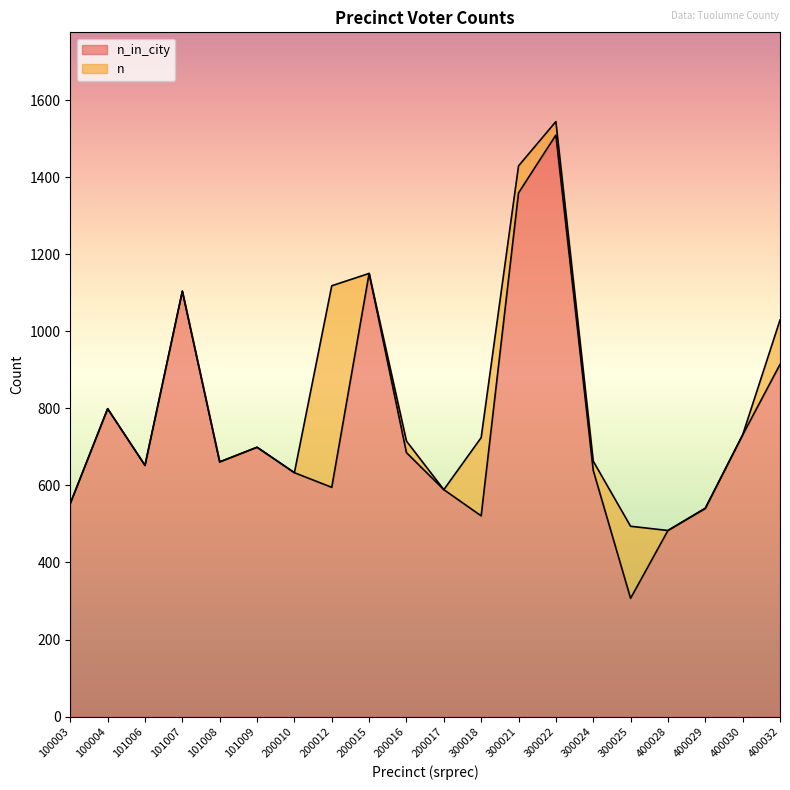

Which series has the largest range (max minus min)?

n_in_city